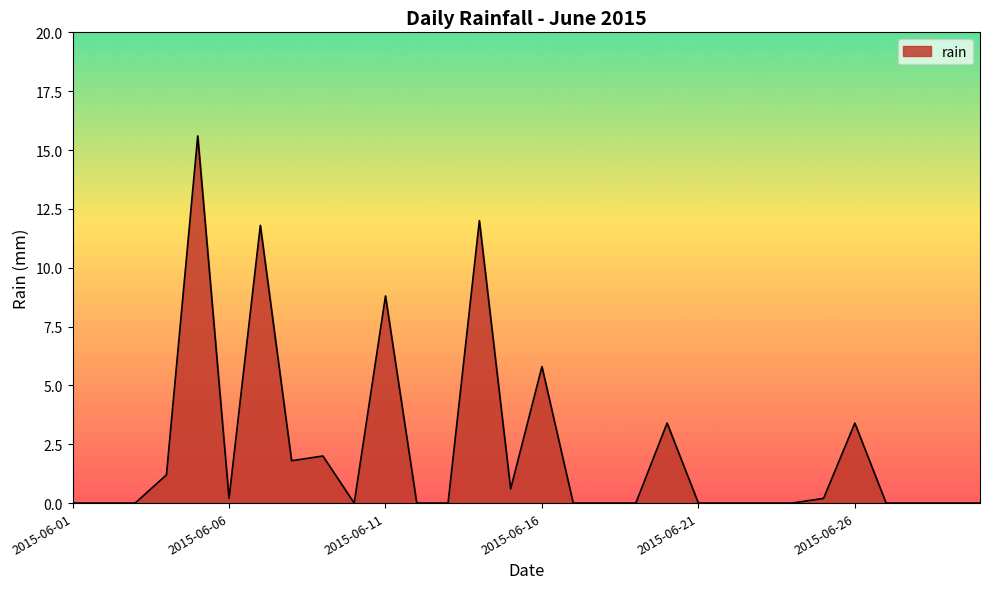

What is the difference between the maximum and minimum values?

15.6